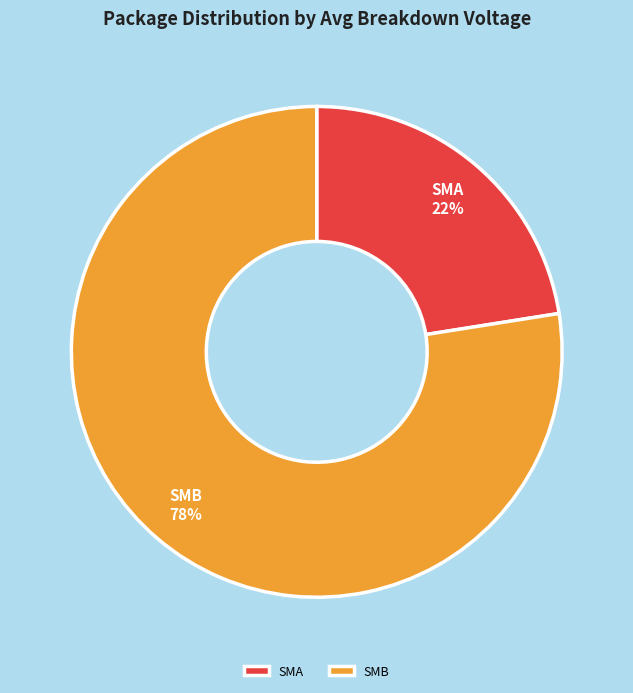

How many segments does this pie chart have?

2